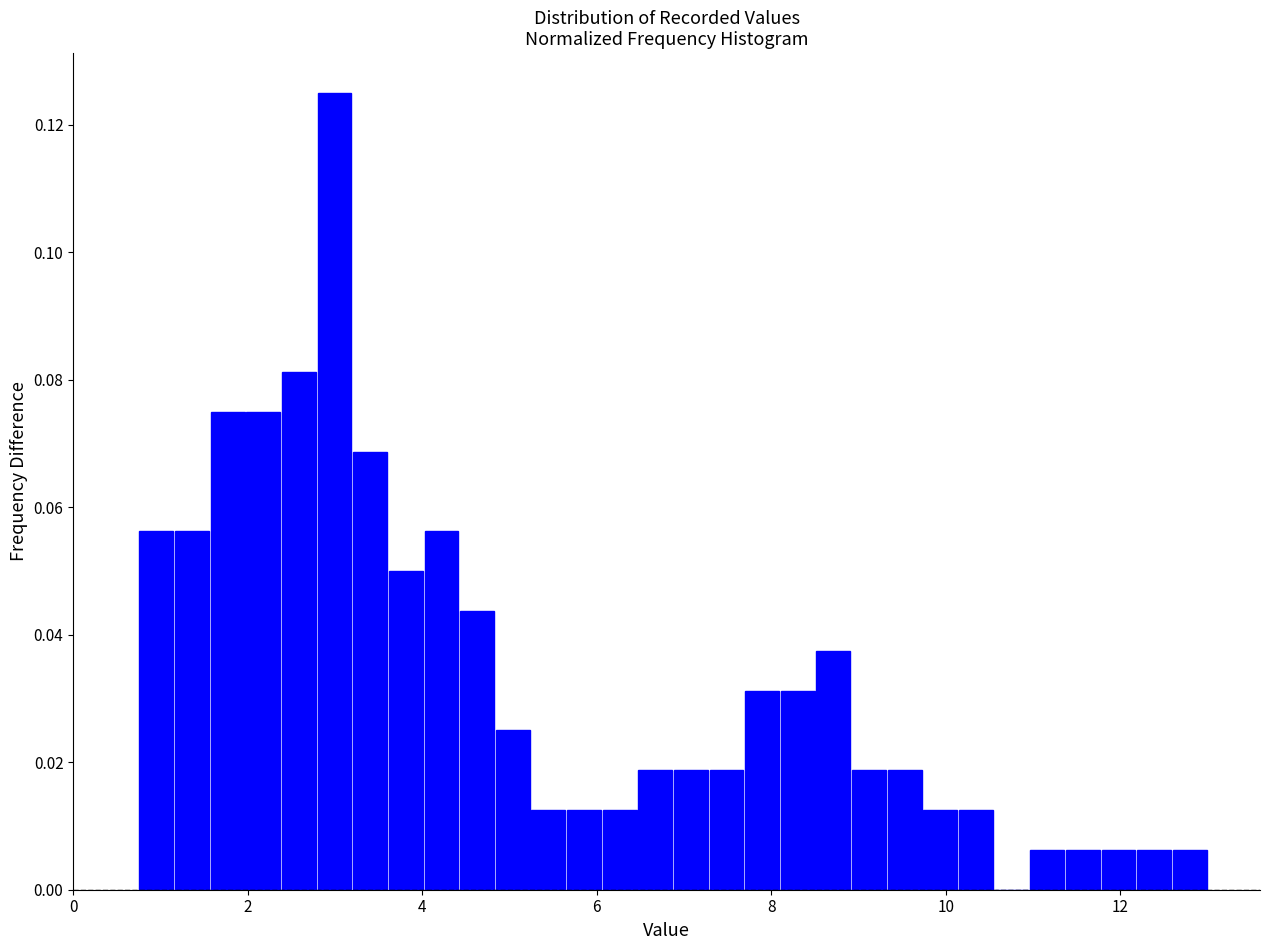

Around what value on the x-axis is the tallest bar? Give the approximate position of its centre, as read against the axis.

3.0